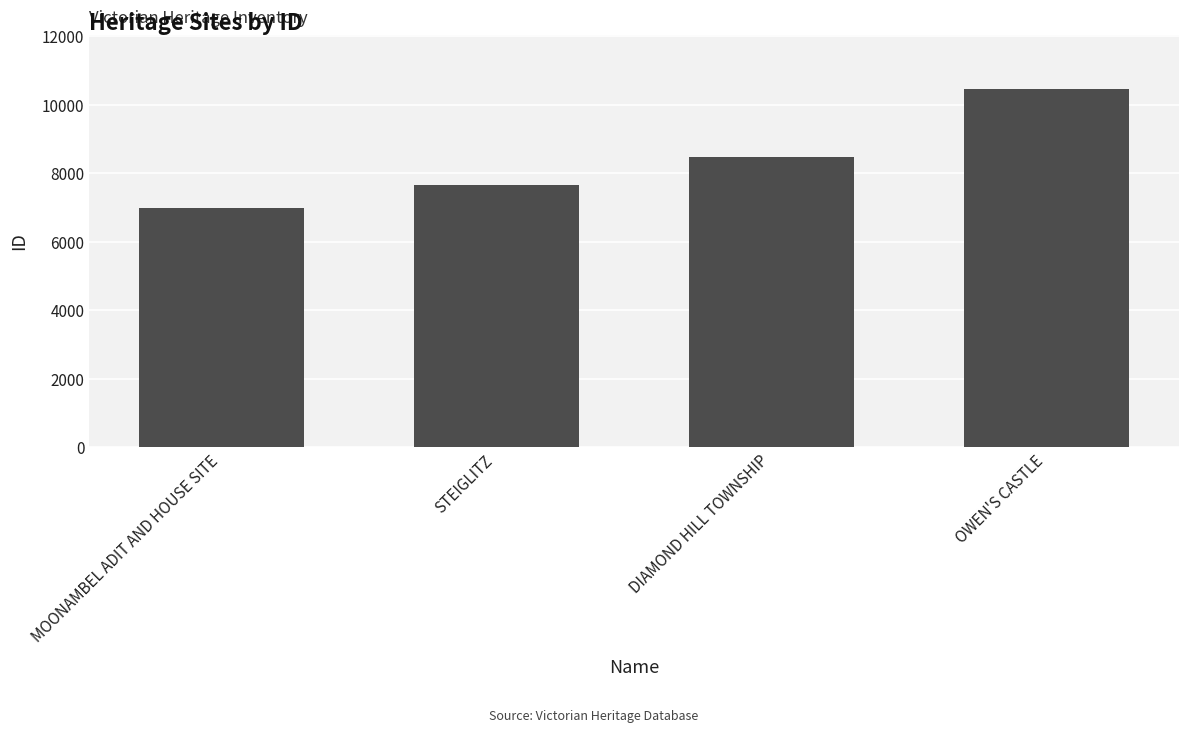

At which label is the value closest to 8733?

DIAMOND HILL TOWNSHIP